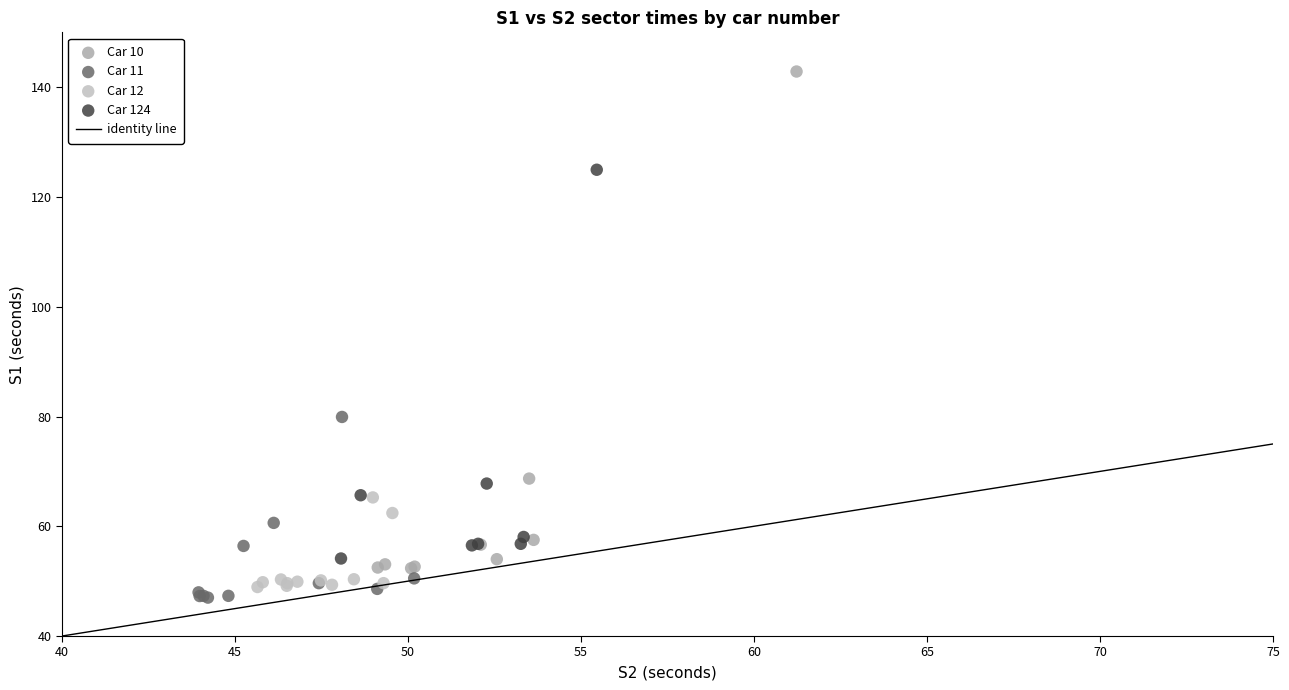

Which series has the largest Y range (max minus min)?

Car 10